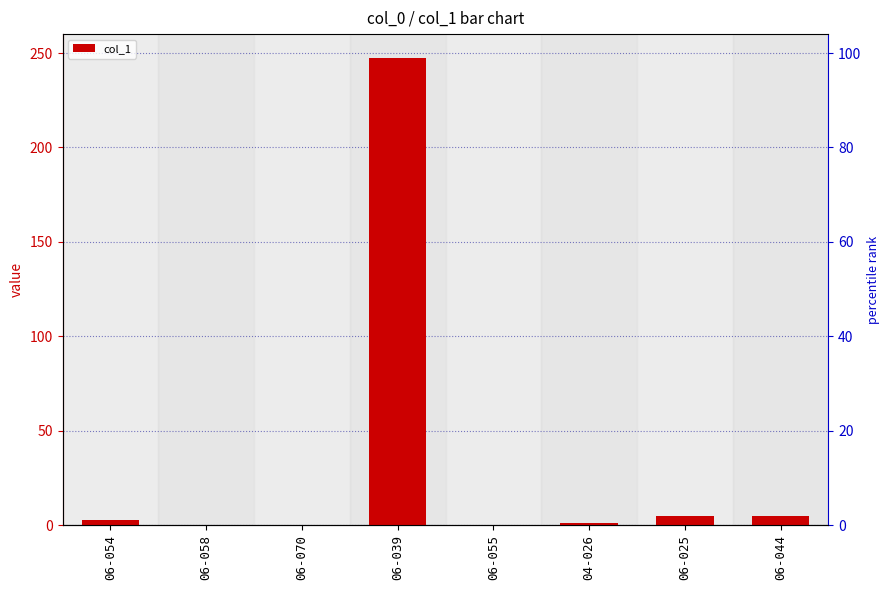

What is the value of the 7th bar from the left?

4.9